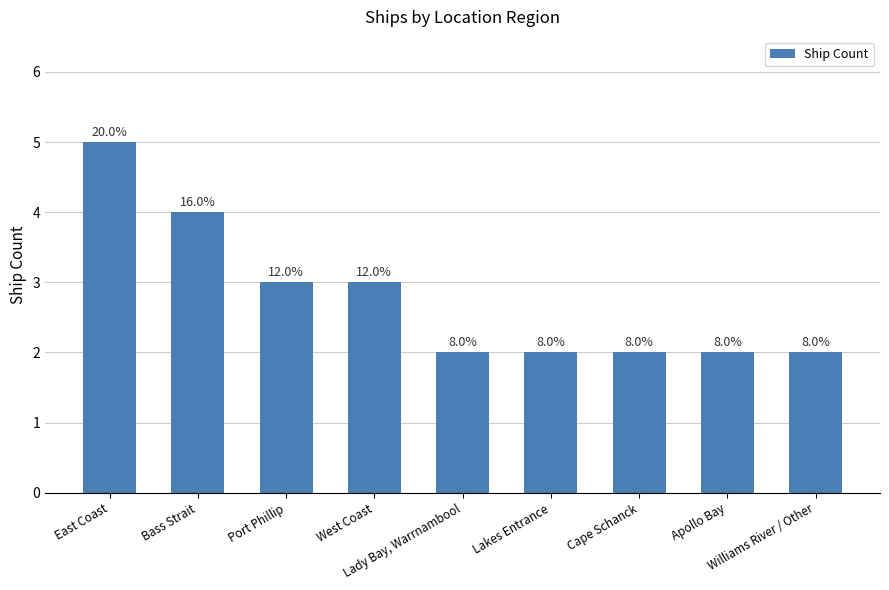

What position from the left is West Coast?

4